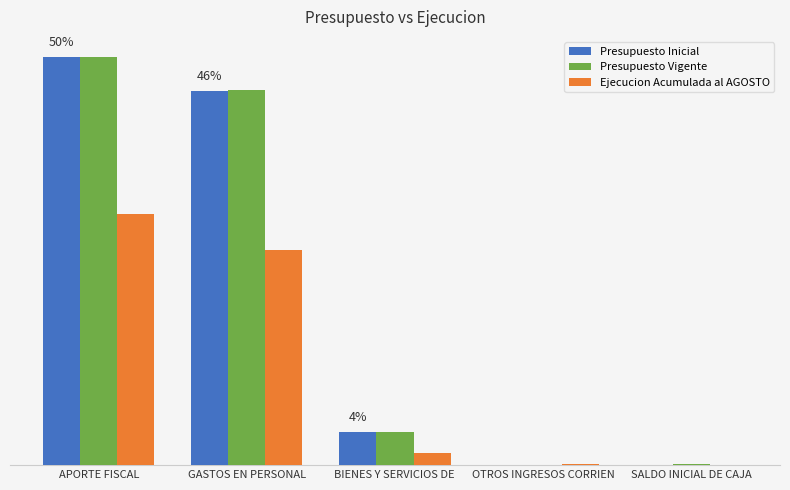

Which series has the largest range (max minus min)?

Presupuesto Inicial